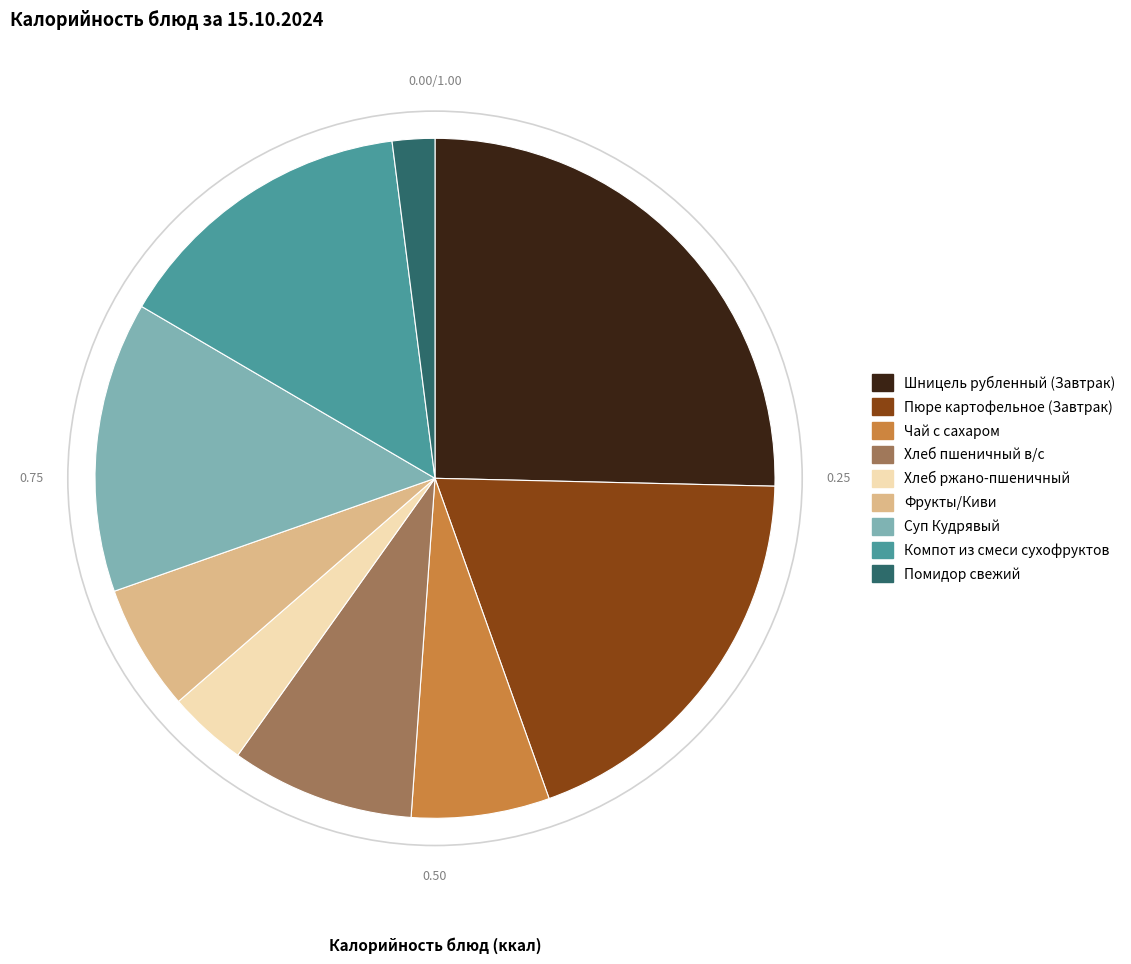

Do Шницель рубленный (Завтрак) and Суп Кудрявый together represent more than half of the pie?

No